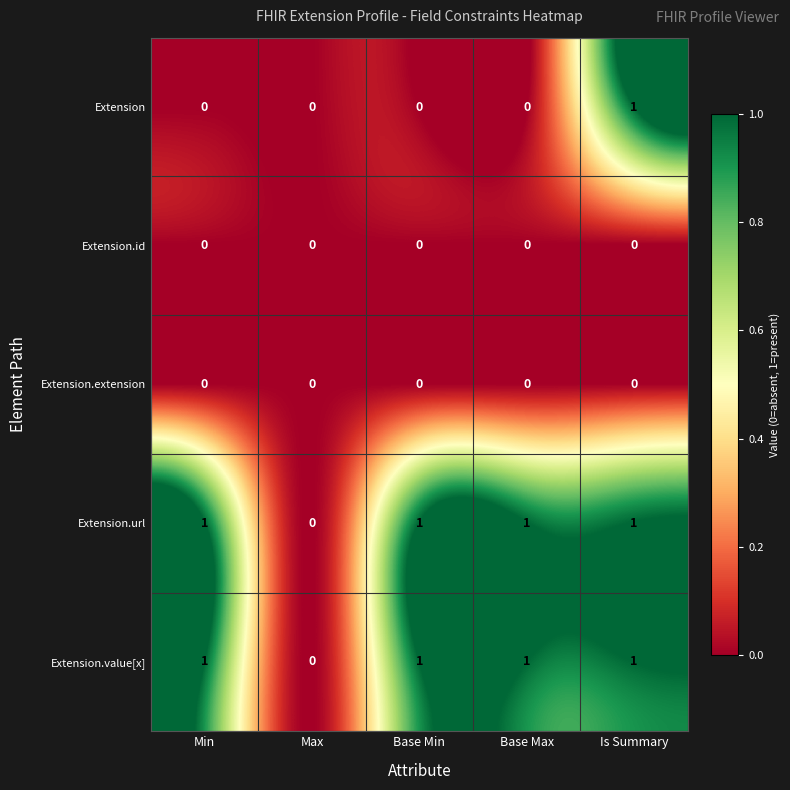

Between Min and Is Summary, which series saw the biggest shift?

Extension